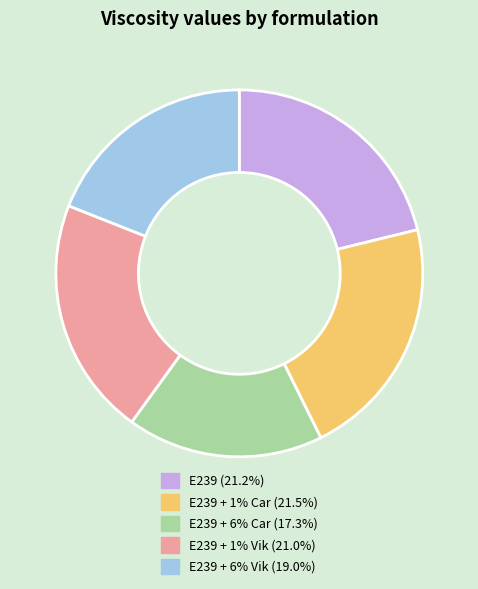

How many segments does this pie chart have?

5